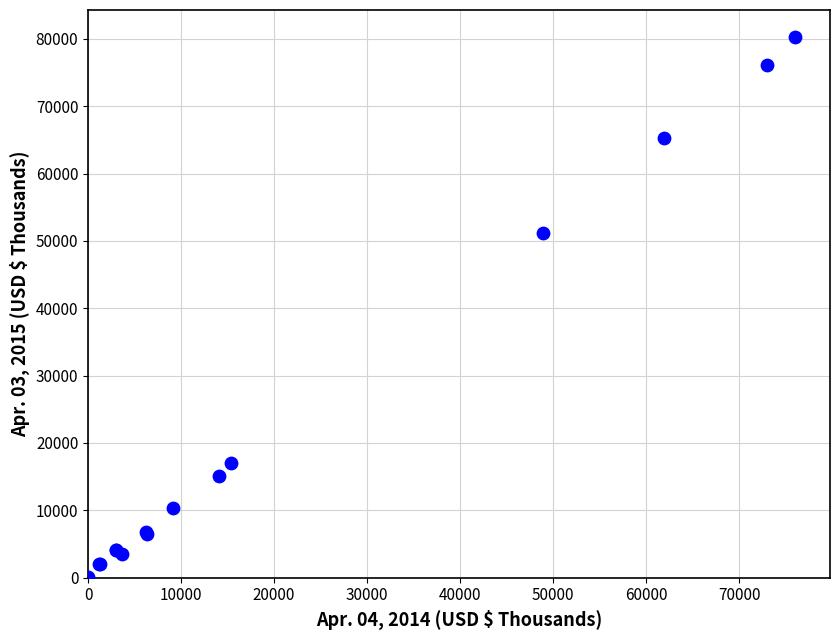

What Y value in the scatter plot is closest to 40163?

51115